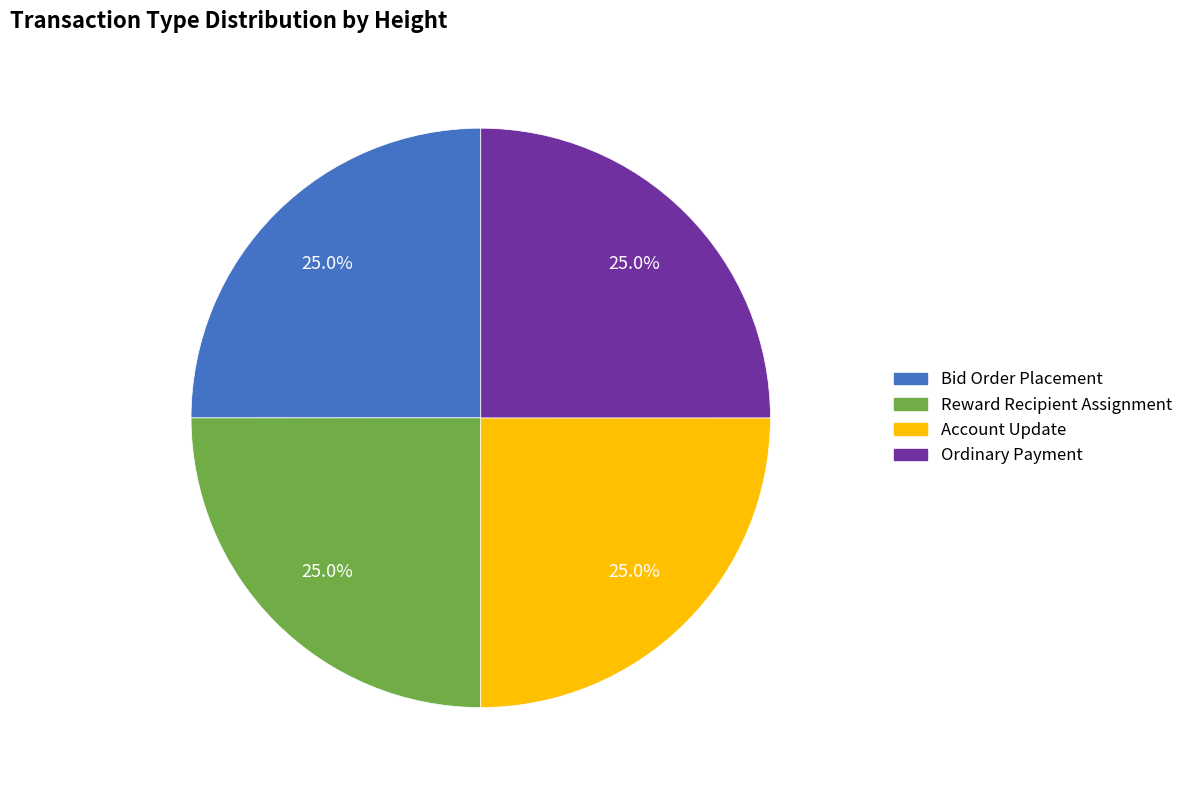

What portion of the pie excludes Account Update?

75.0%